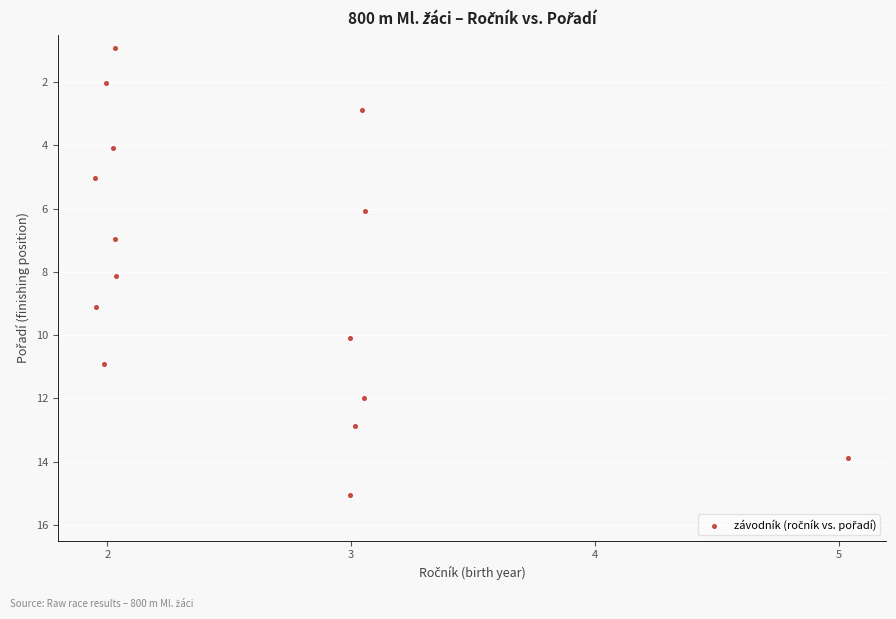

What is the range of Y values (max minus min)?

14.1